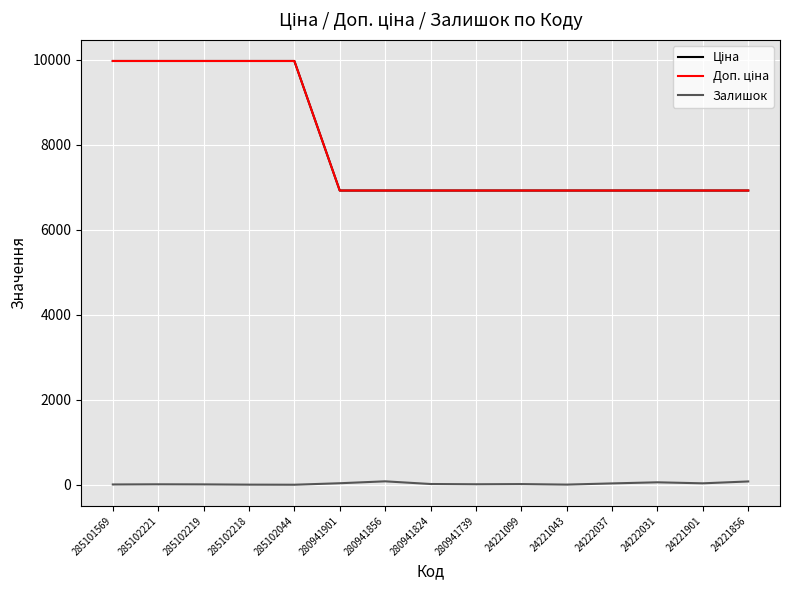

What is the sum of the Залишок values at 280941901 and 24222037?

68.0